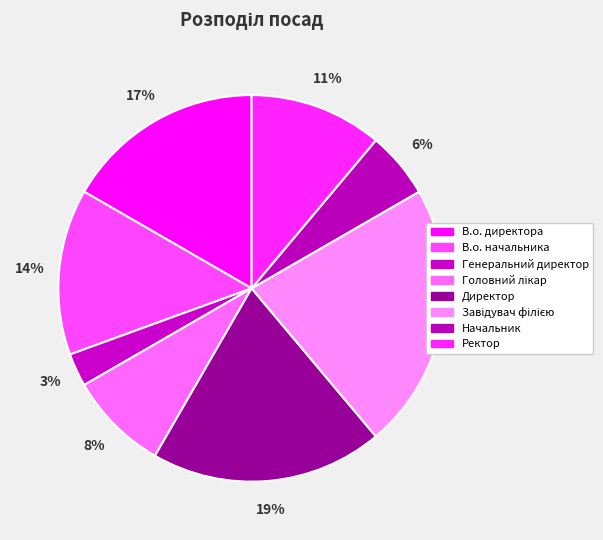

Which slice is the largest?

Завідувач філією